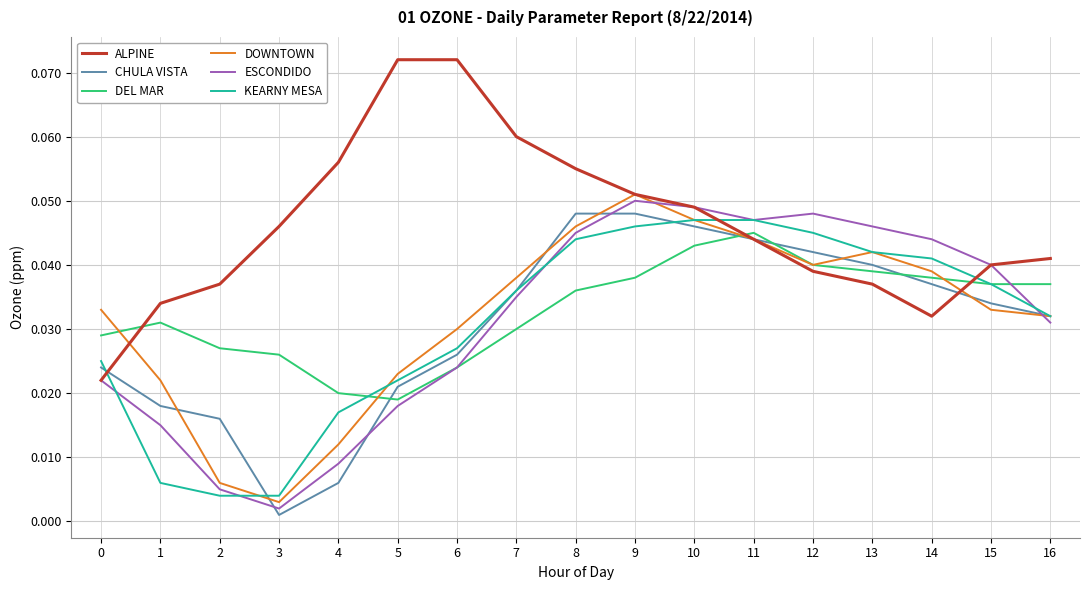

What is the sum of all DOWNTOWN values?

0.5